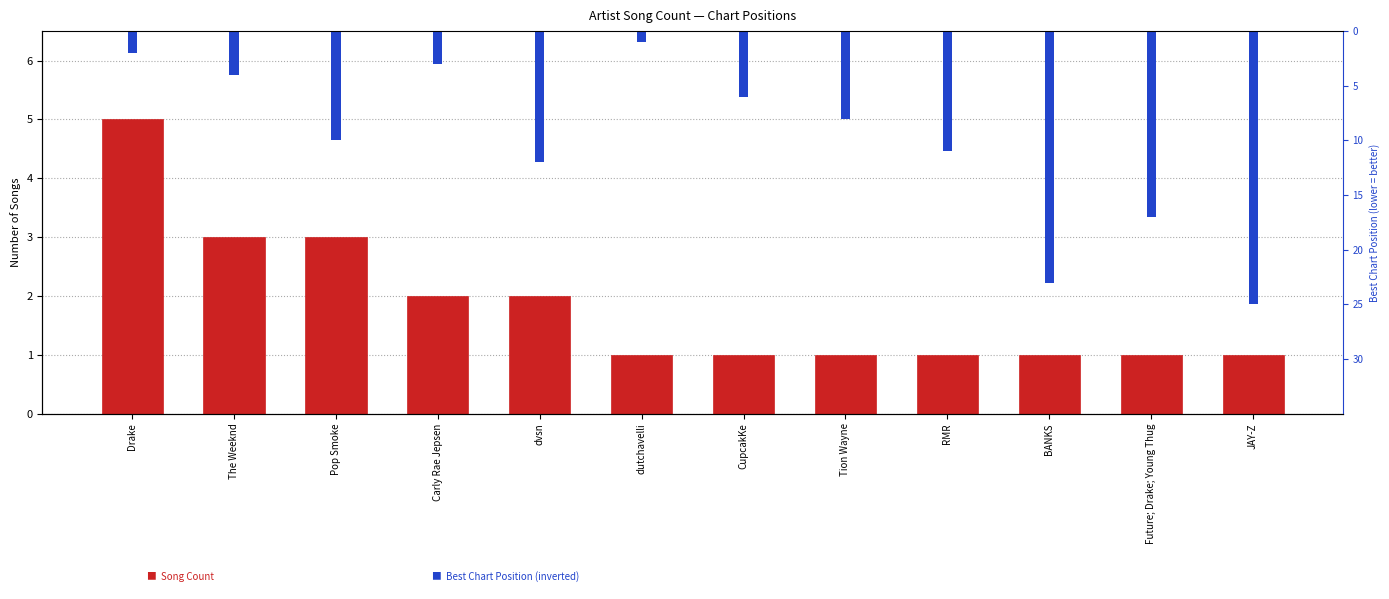

At how many categories does at least one series exceed -21?

12